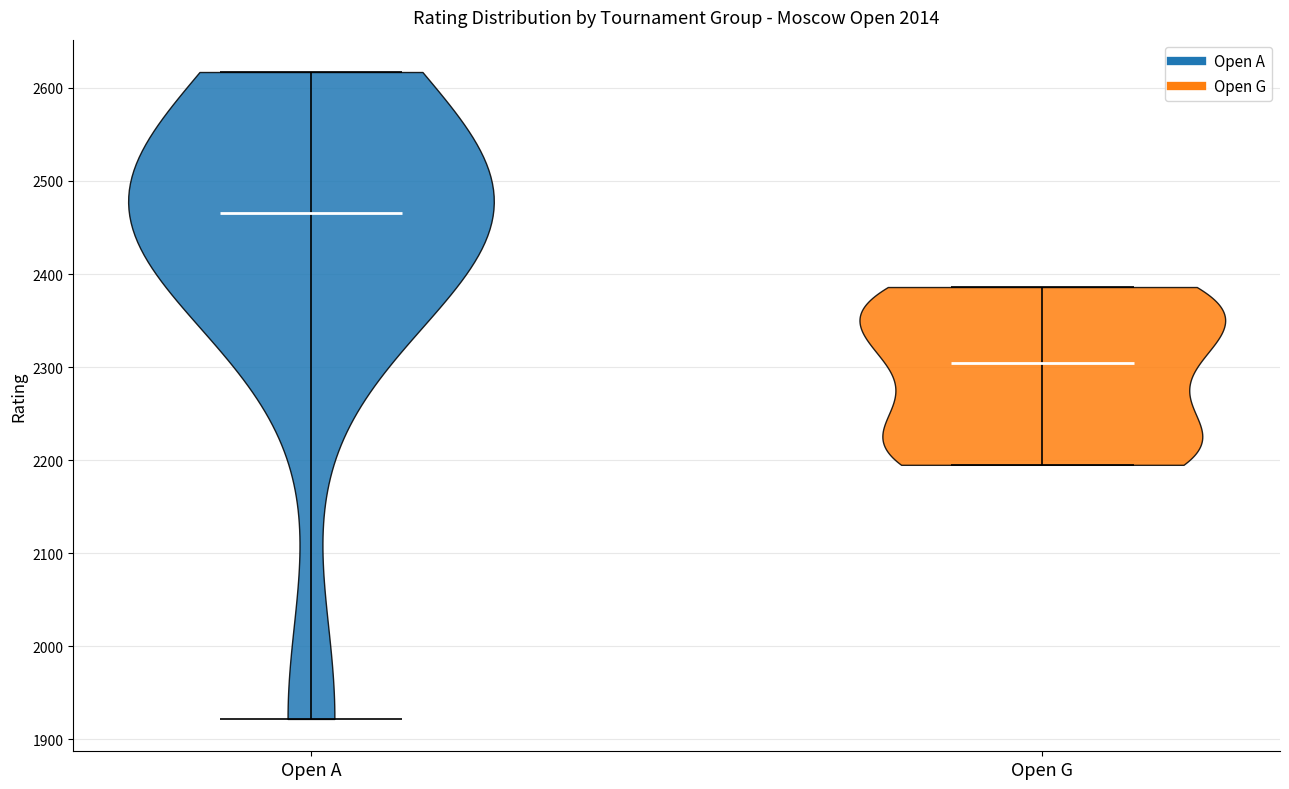

Reading left to right, read every violin against the y-axis: where its median line is, and the lowest and highest points it reaches. The values are not printed on the chart, so give them approximately, as read against the axis.

Open A: median line 2470, lowest point 1920, highest point 2620
Open G: median line 2300, lowest point 2200, highest point 2390